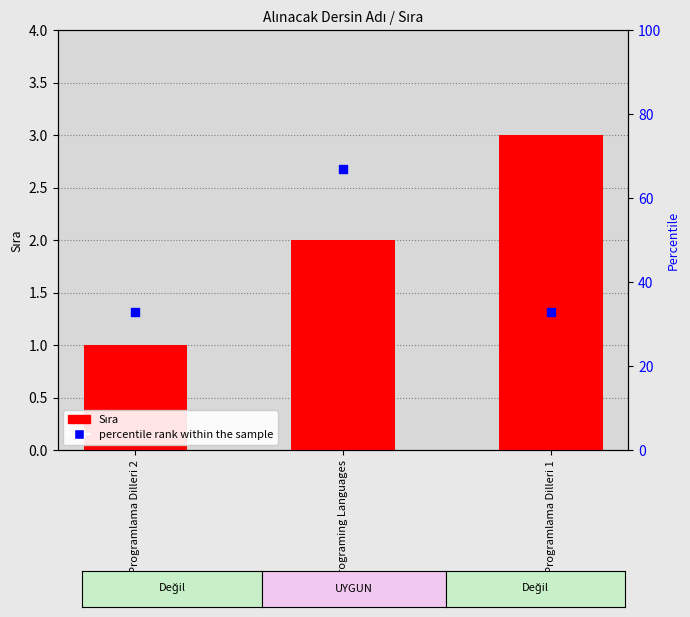

Which series contains the lowest Y value?

Sıra